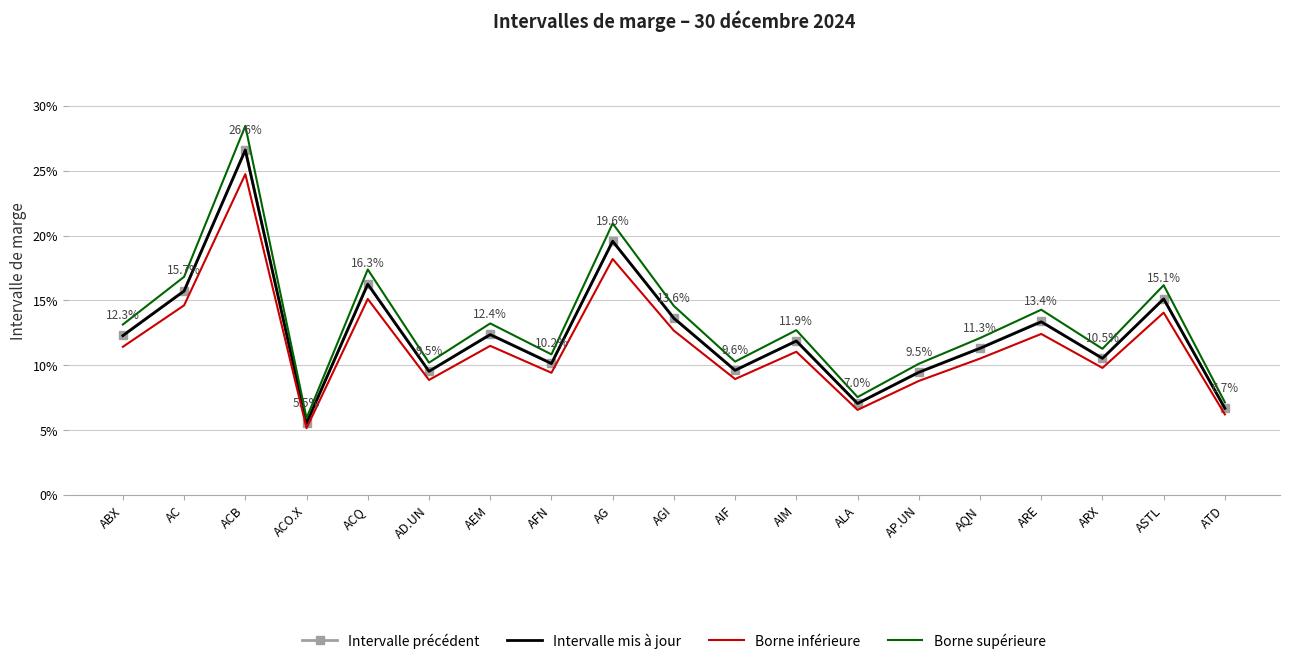

Which label corresponds to the largest value in the chart?

ACB